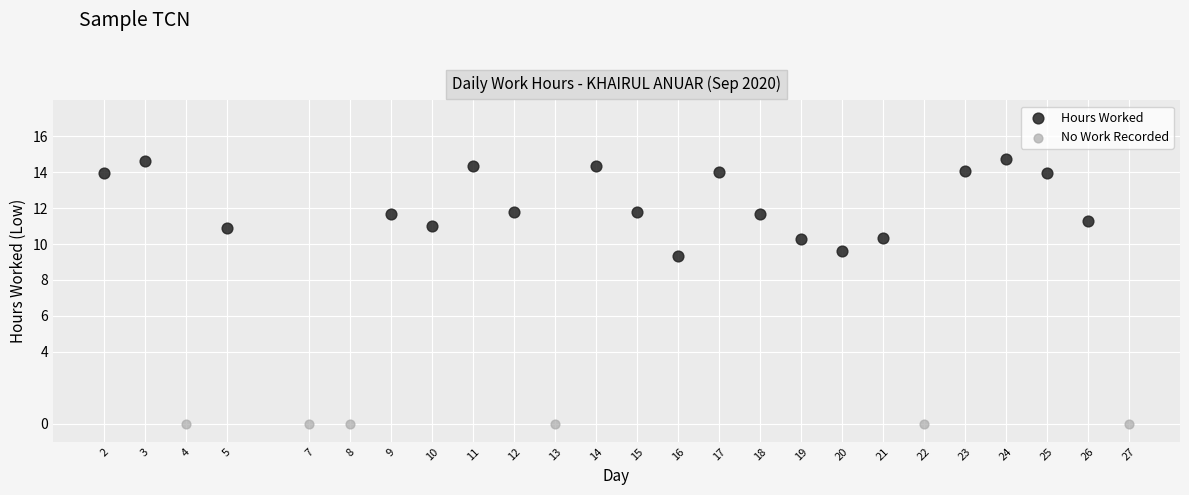

Which series contains the lowest Y value?

No Work Recorded